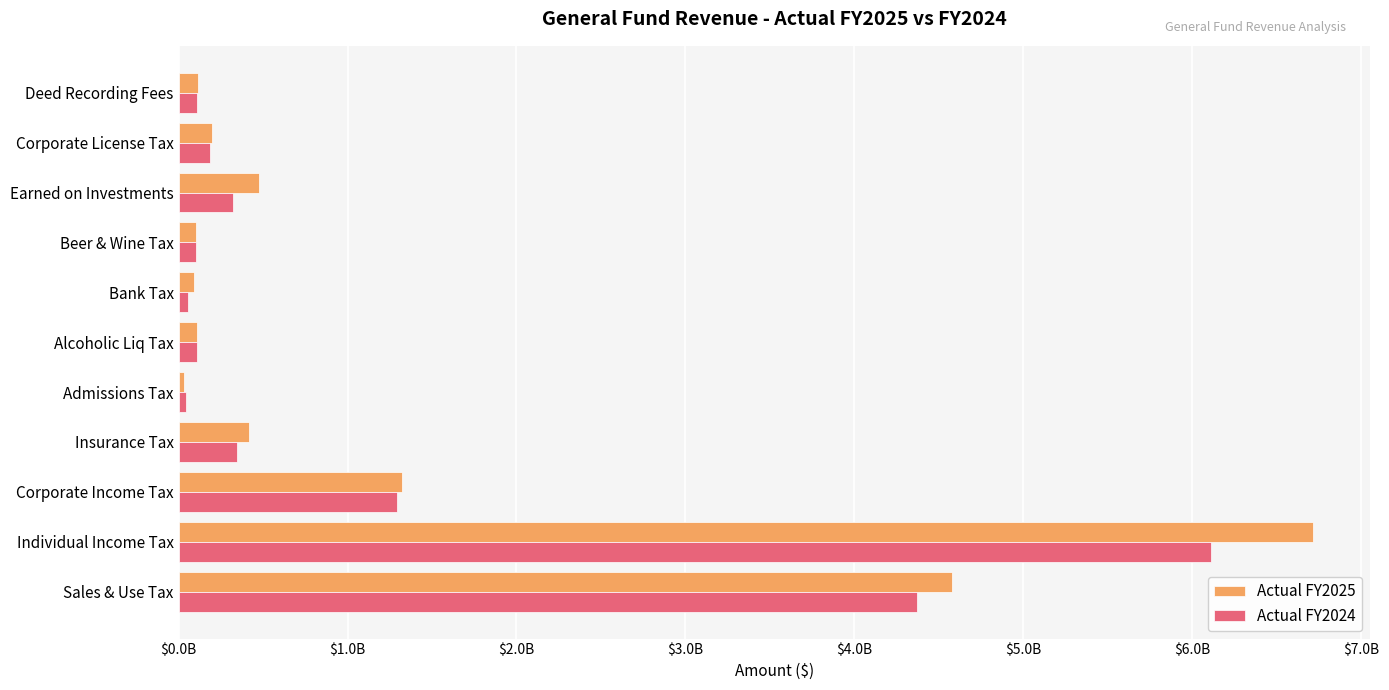

What is the value of the Actual FY2024 bar at the 1st from the left?

4368908632.6